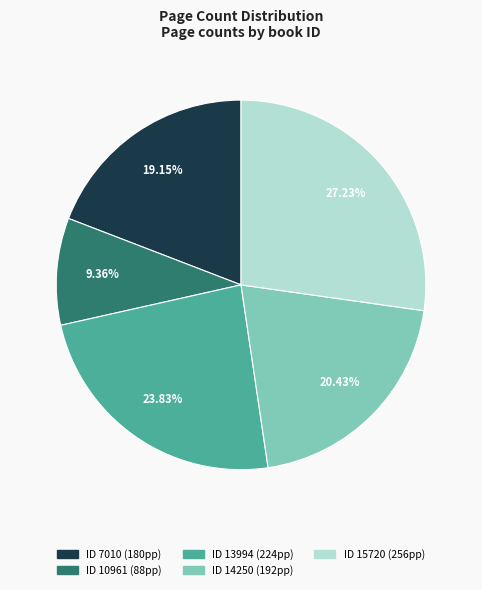

How many slices are in this pie chart?

5